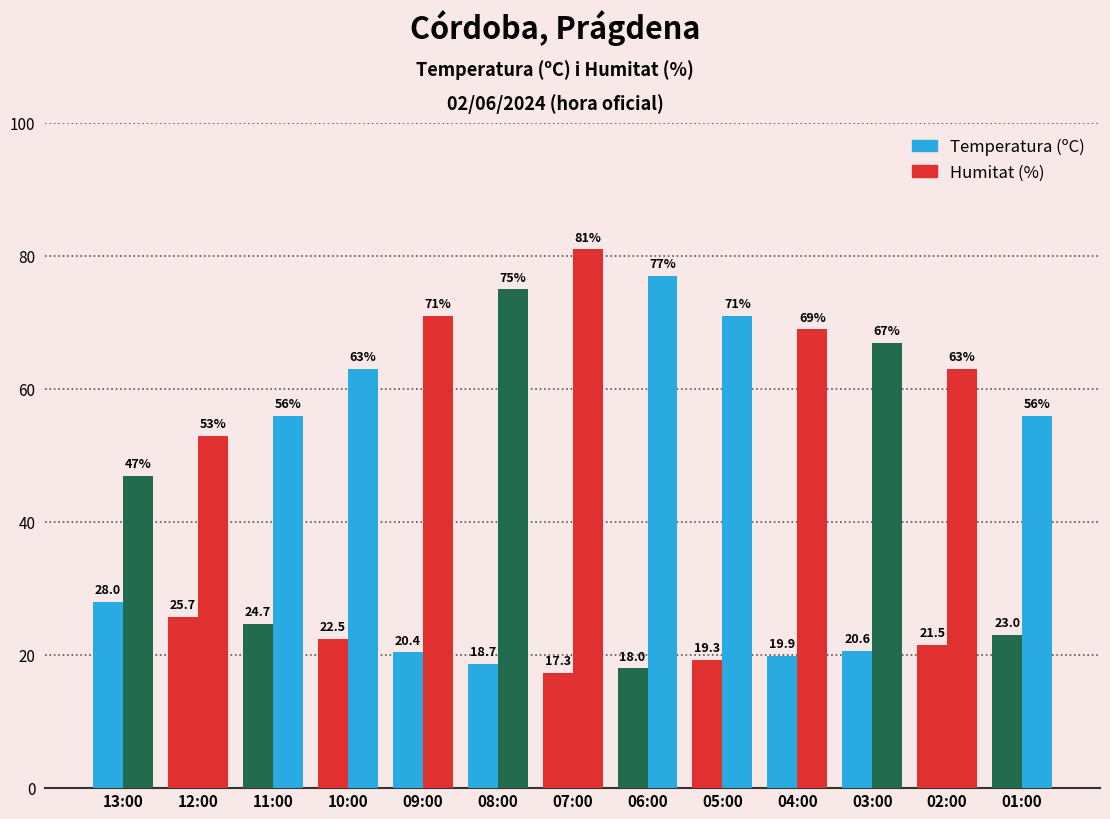

Is it true that Temperatura (ºC) equals 28.8 at 02:00?

False